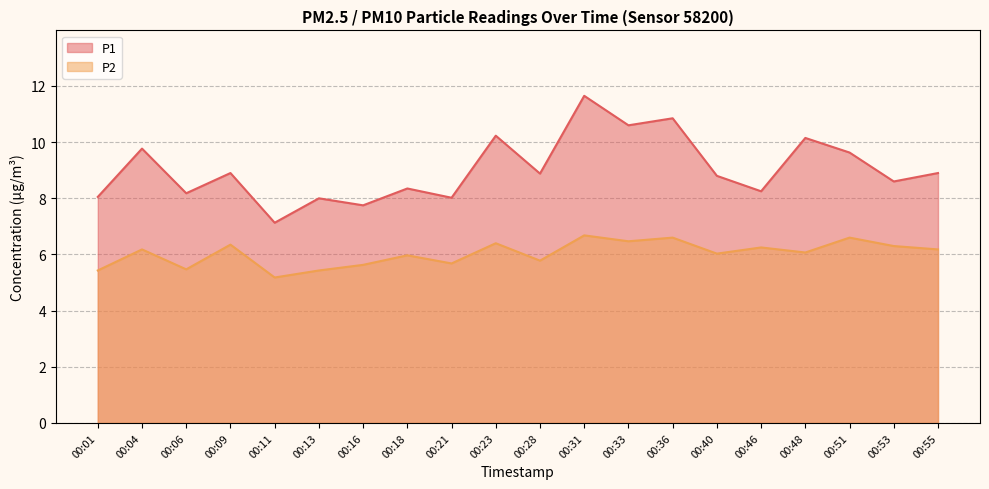

Does the chart have visible grid lines?

Yes